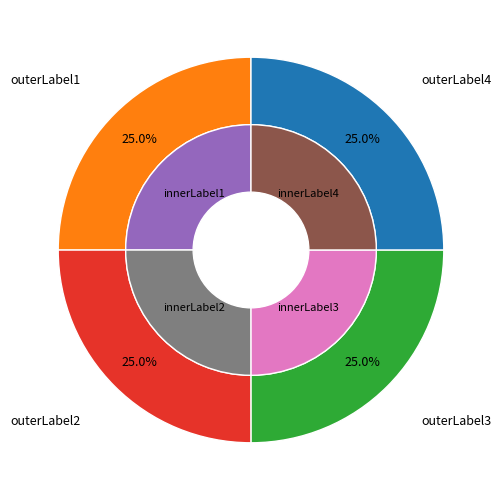

Is Regular (-1) the majority of the pie?

No